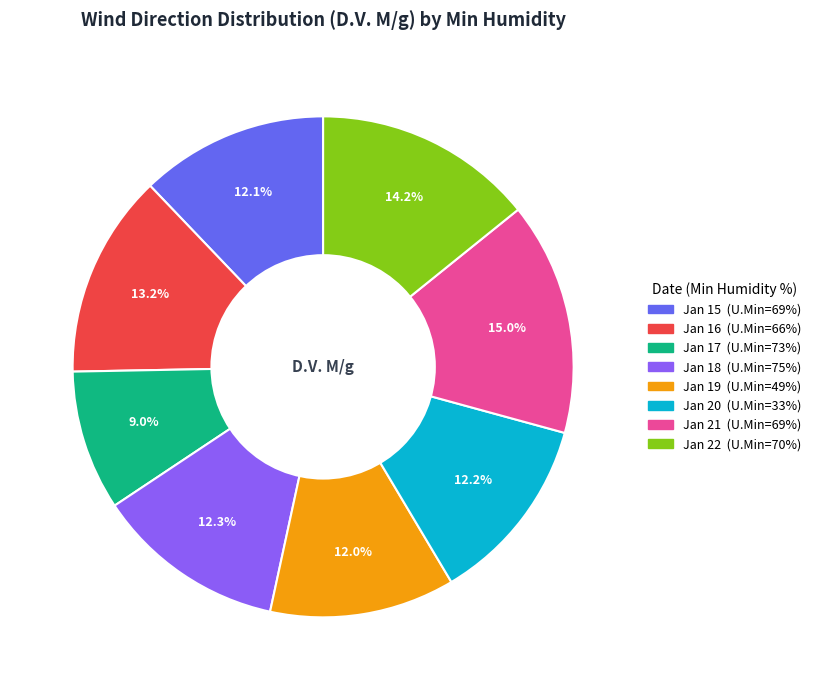

Does any single category account for the majority?

No